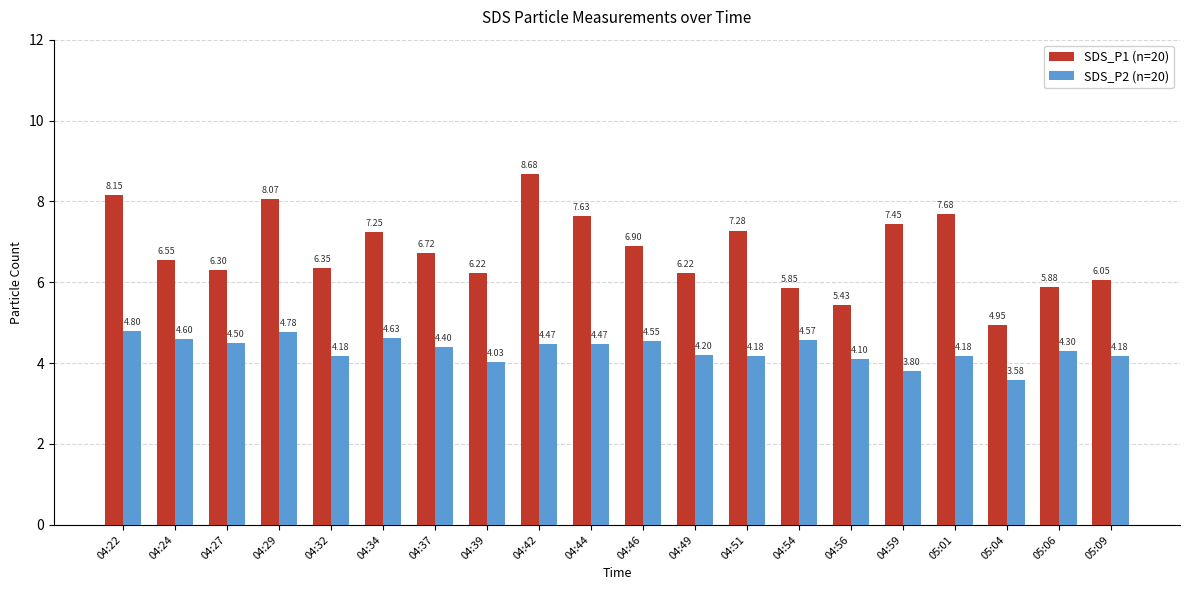

At which category is the sum across all series the highest?

04:42